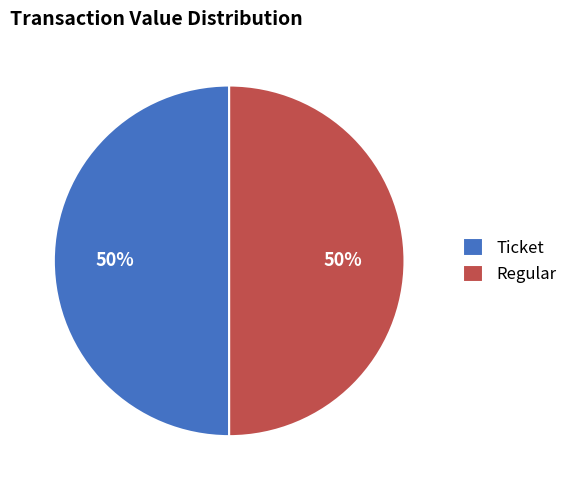

Count the number of slices in the pie.

2